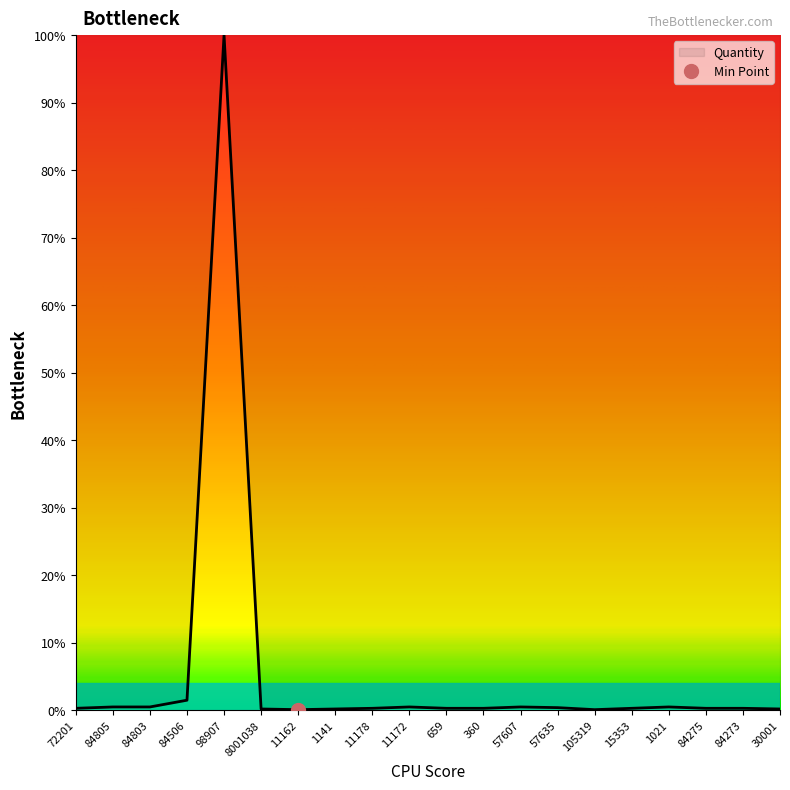

What is the difference between the second highest and minimum values?

1.4